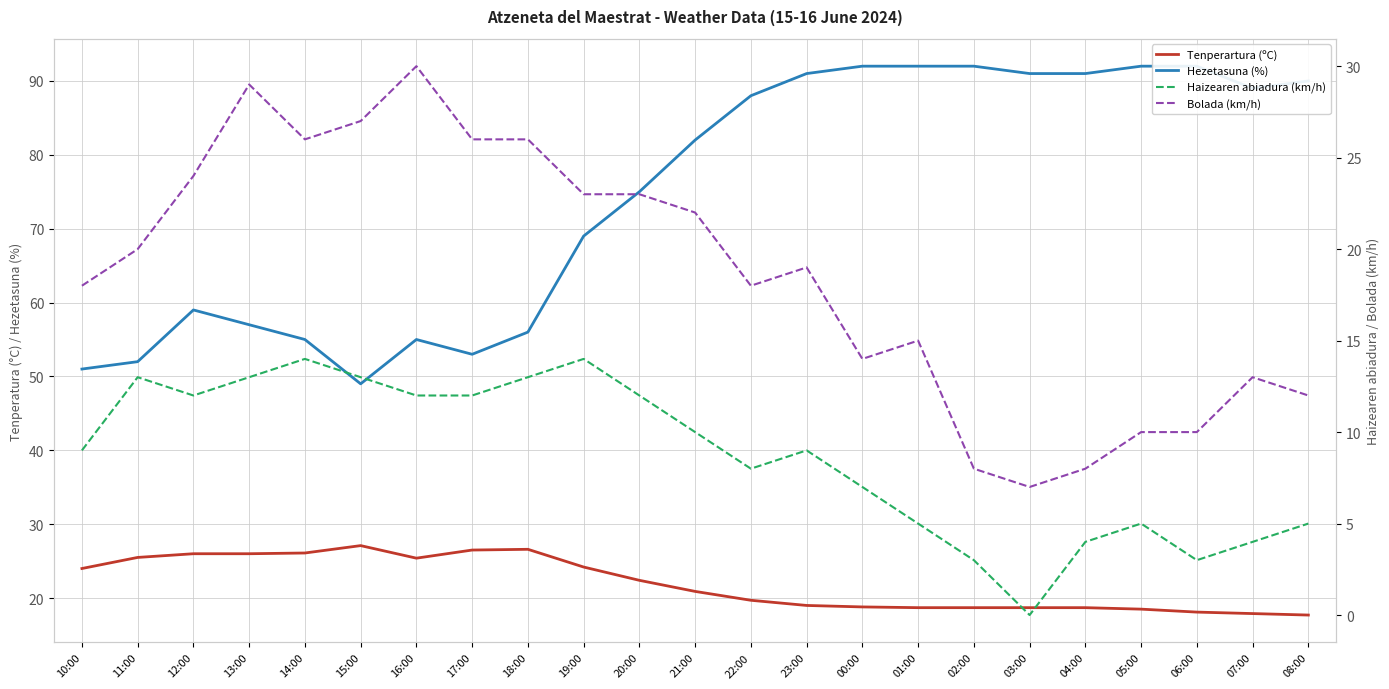

What is the average value of the Tenperartura (ºC) series?

22.0